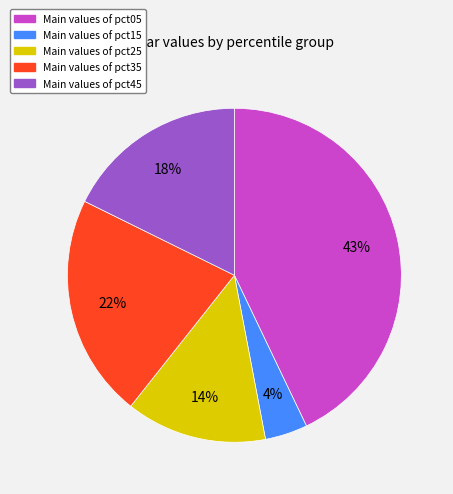

To the nearest percent, what is the average slice percentage?

20%